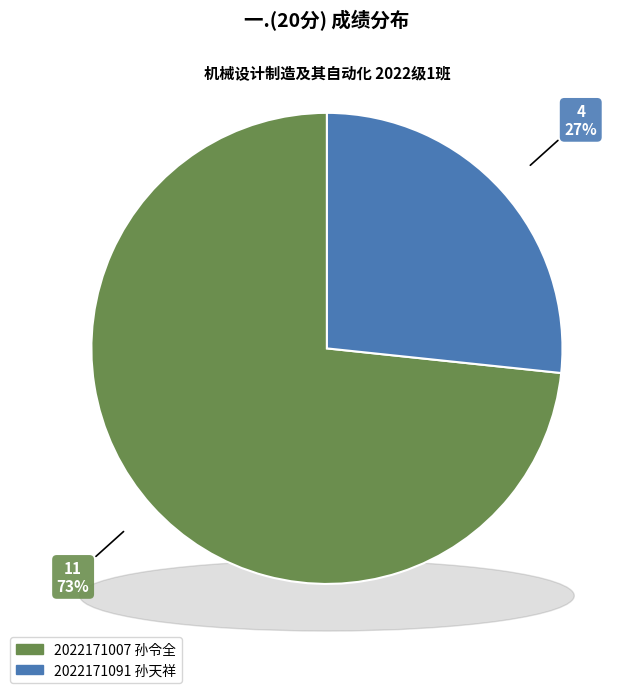

What is the ratio of the value at 2022171091
孙天祥 to the value at 2022171007
孙令全?

0.4